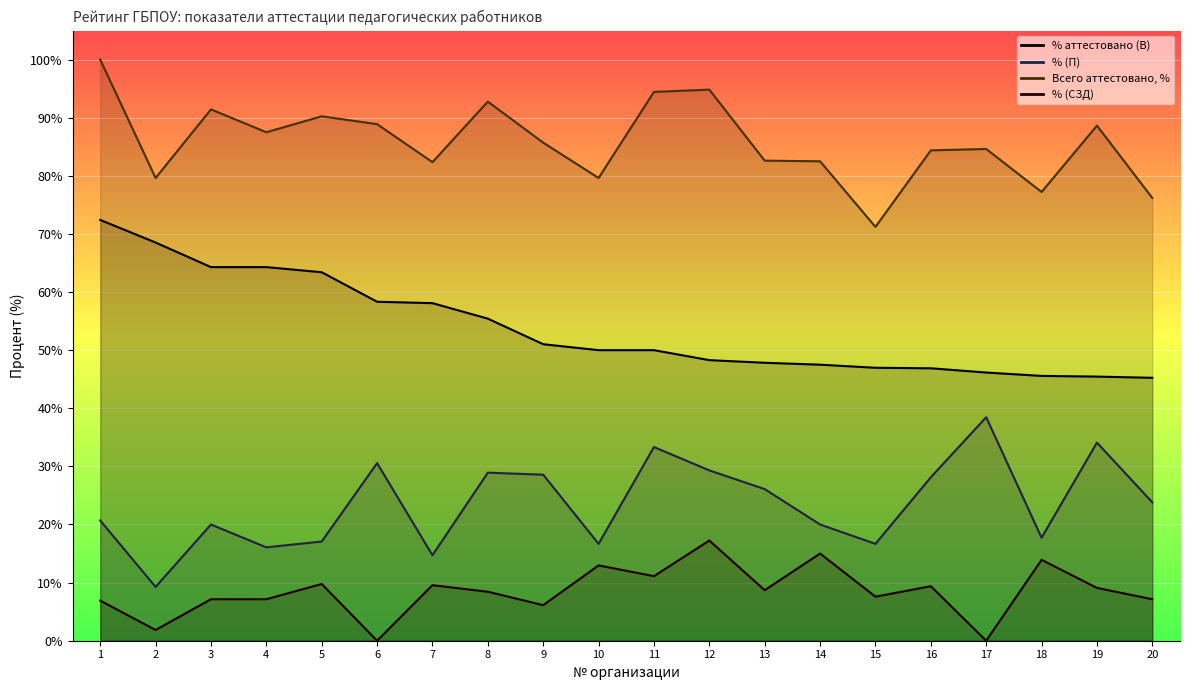

Is it true that % аттестовано (В) equals 25.5 at 17?

False